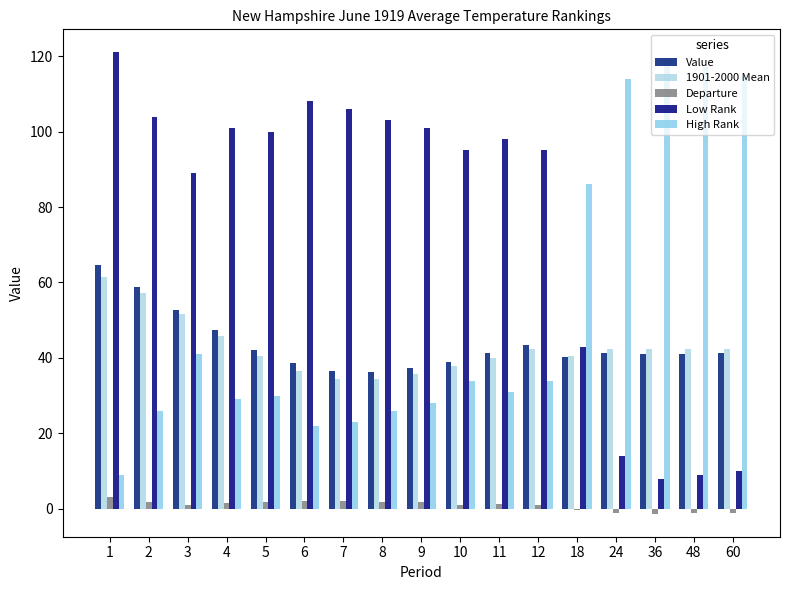

At which label does Low Rank first exceed 98?

1